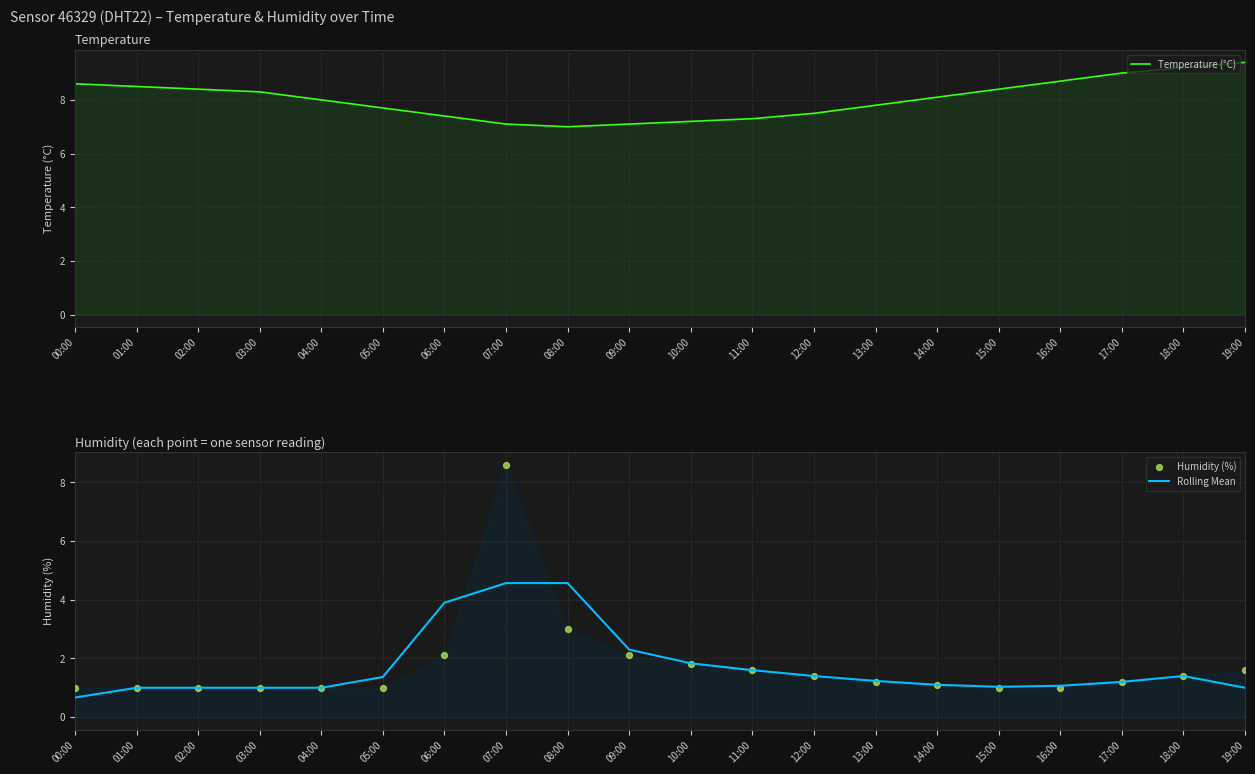

Which series contains the highest Y value?

Temperature (°C)